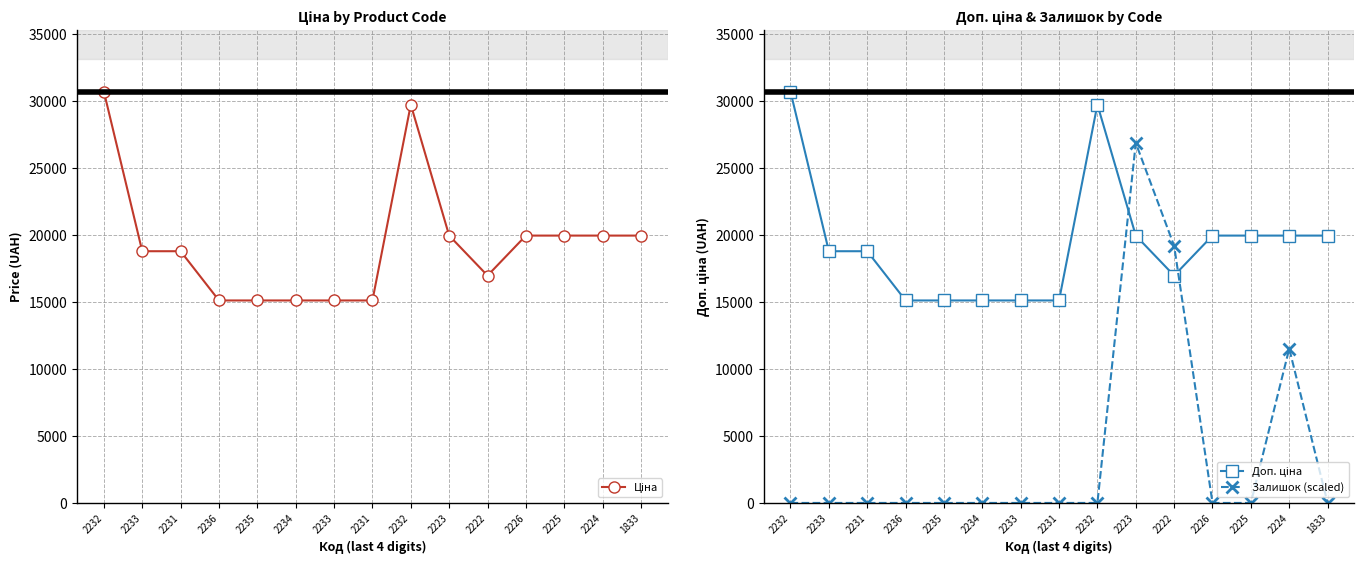

Which series has the widest spread of values?

Залишок (scaled)